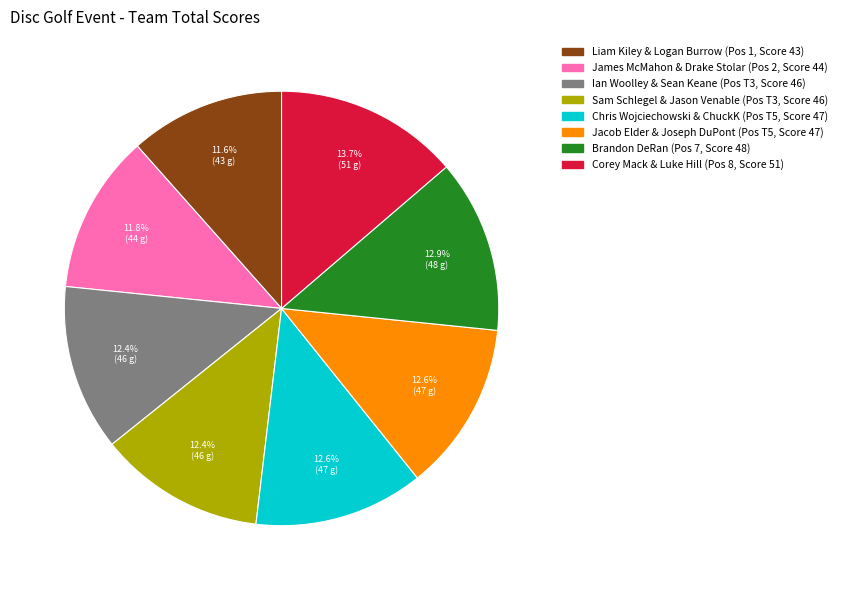

Which category has the biggest portion of the pie?

Corey Mack & Luke Hill